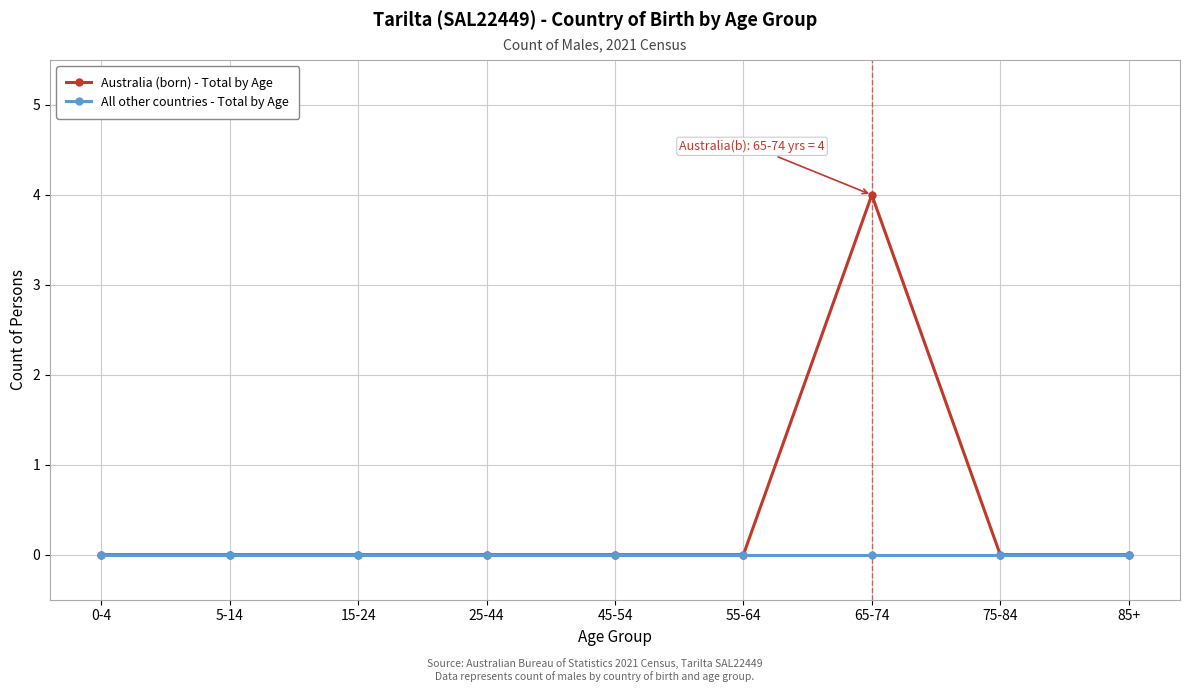

What is the label of the 1st point from the right?

85+